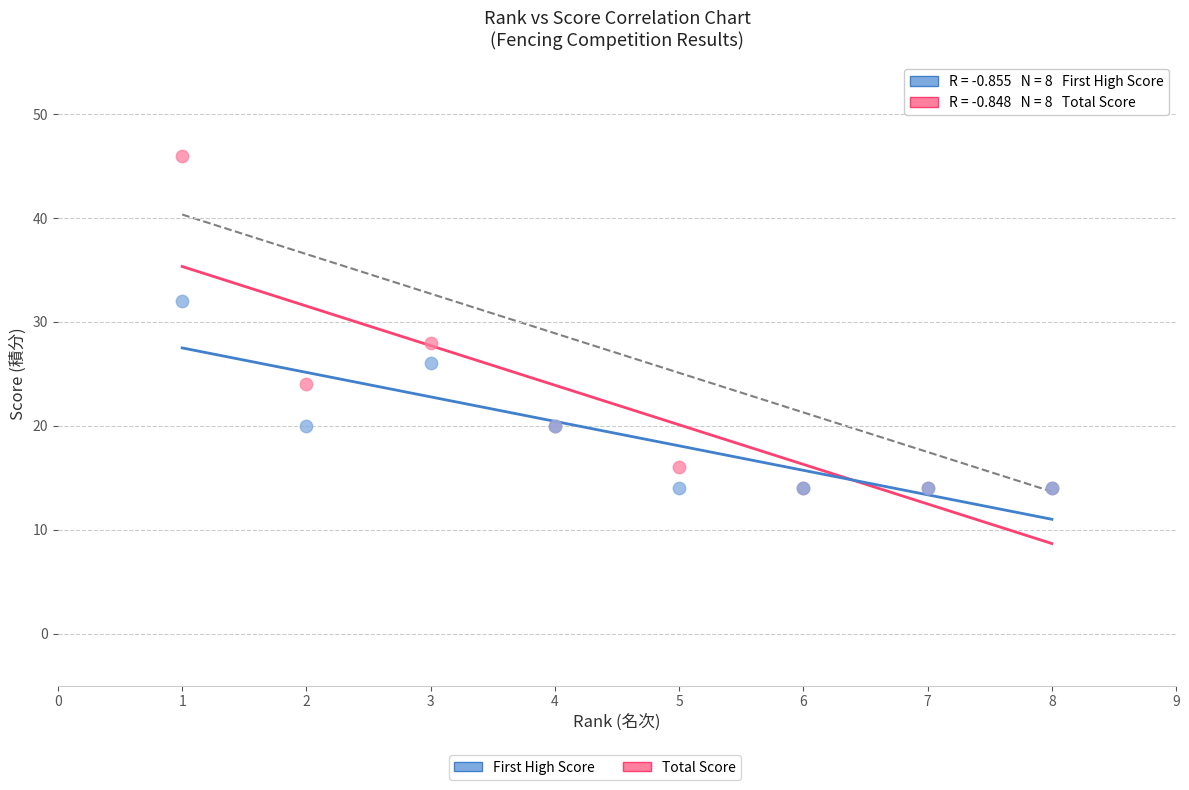

In the First High Score series, what Y value is closest to 23?

20.0